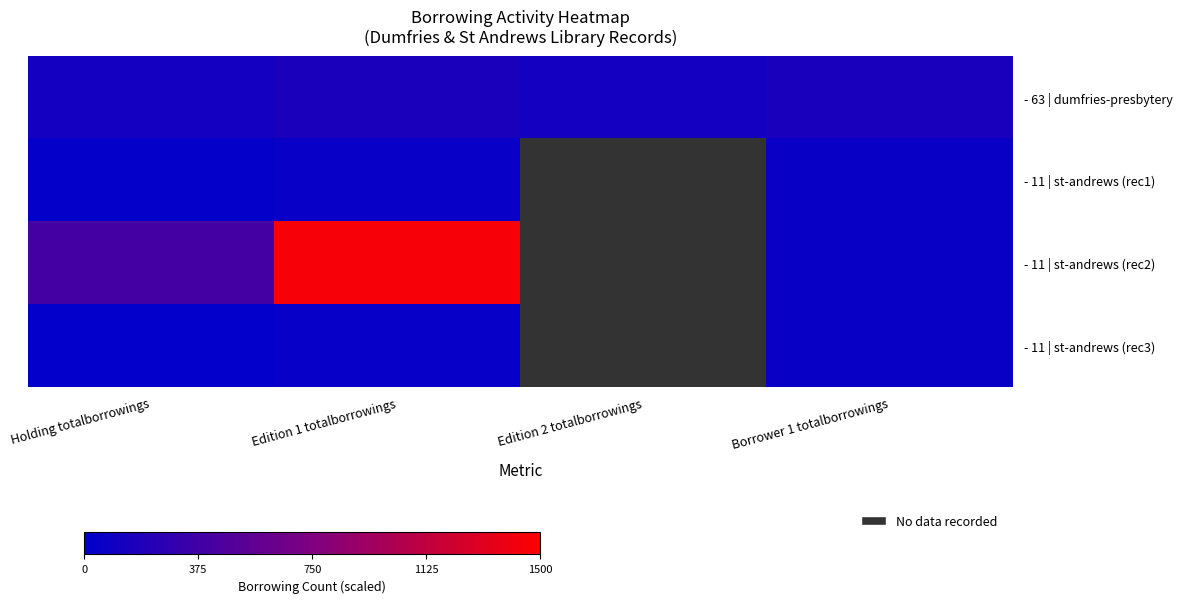

Which category has the lowest value in the - 11 | st-andrews (rec2) series?

Borrower 1 totalborrowings